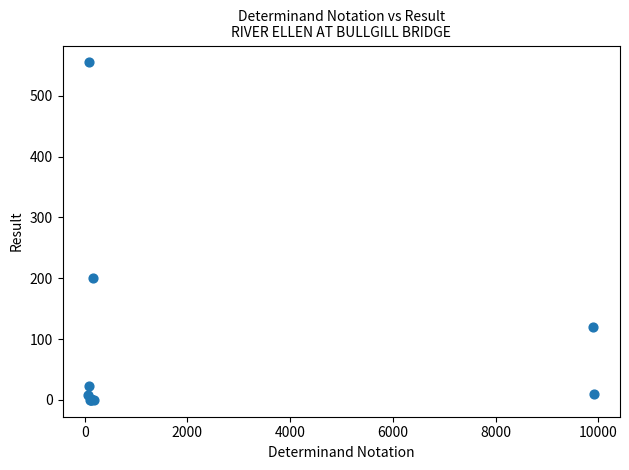

What Y value in the scatter plot is closest to 277?

200.0